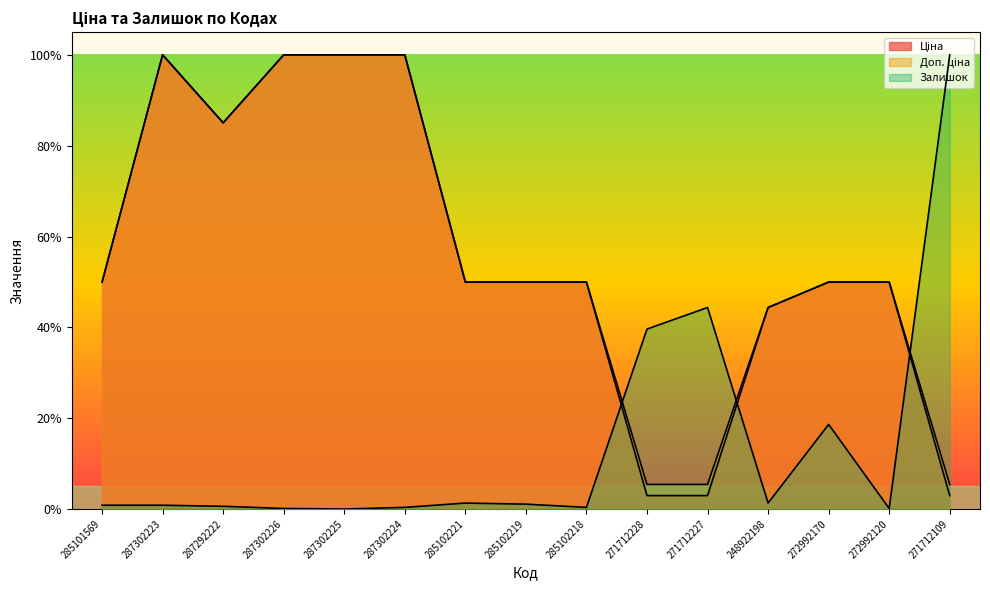

Which category has the lowest value in the Ціна series?

271712228